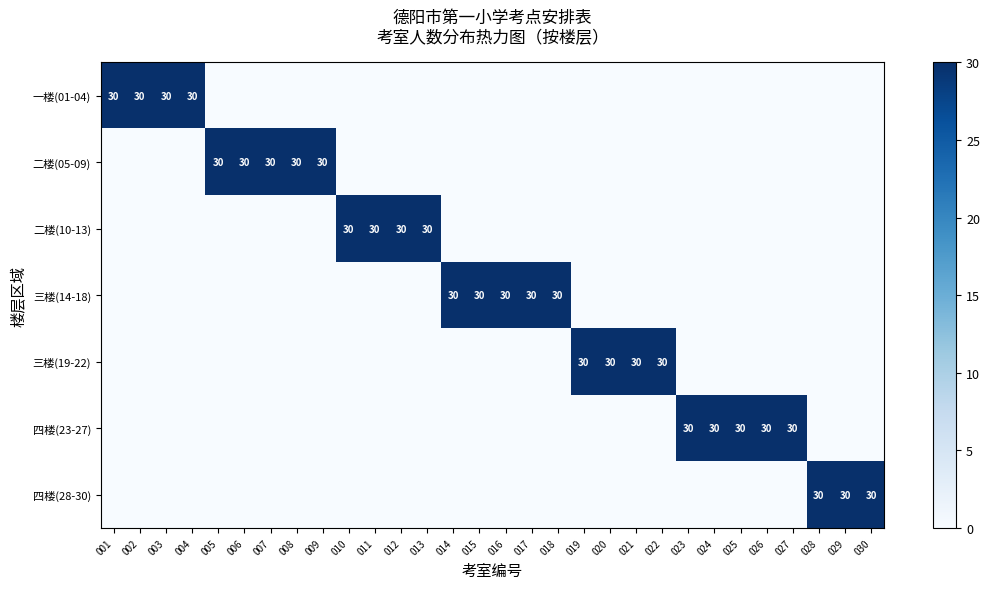

True or false: 二楼(05-09) has a value of 30 at 005.

True